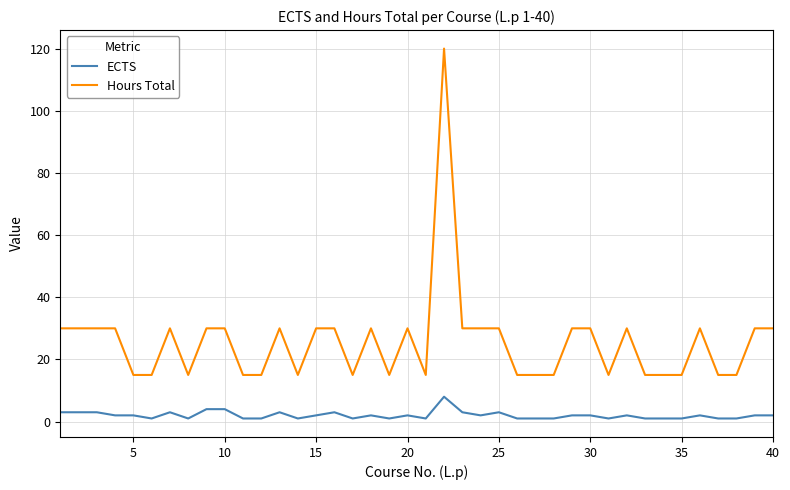

List the series in order of their overall mean, highest first.

Hours Total, ECTS